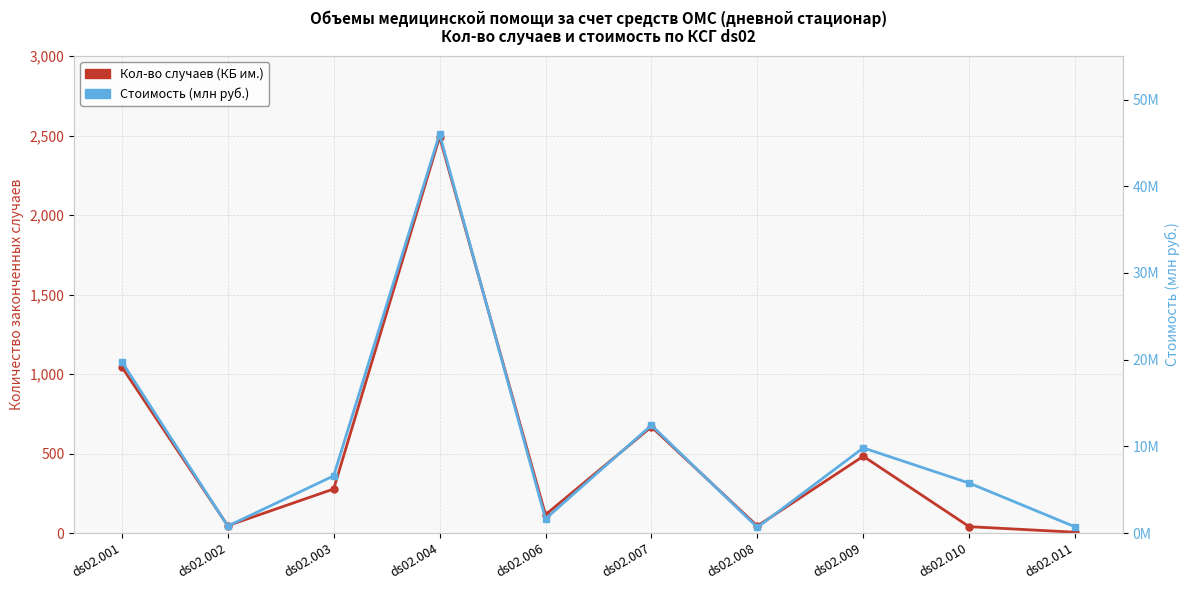

True or false: Кол-во случаев (КБ им.) and Стоимость (млн руб.) cross at least once.

False